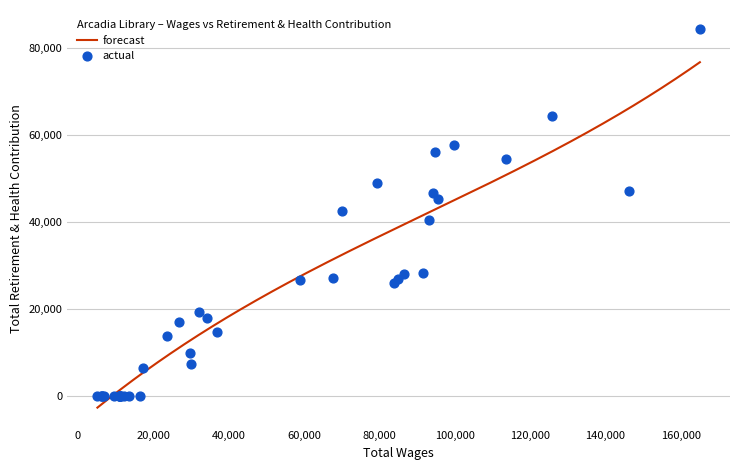

What is the maximum value for forecast?

76674.5